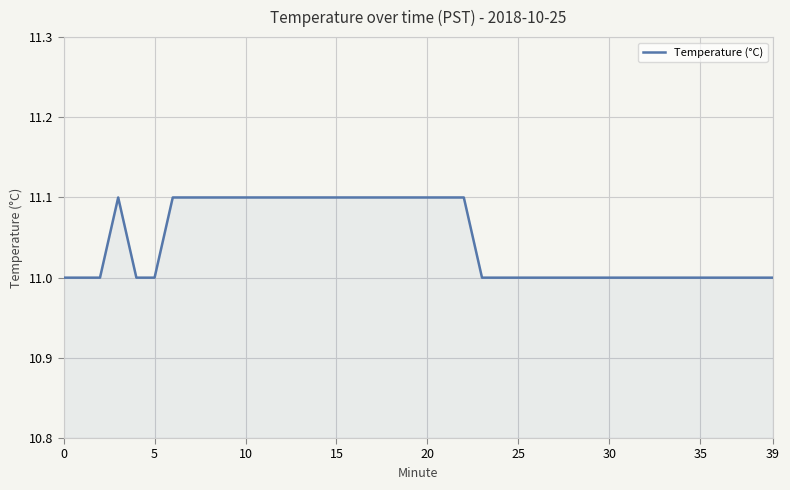

What is the sum of all values?

441.8